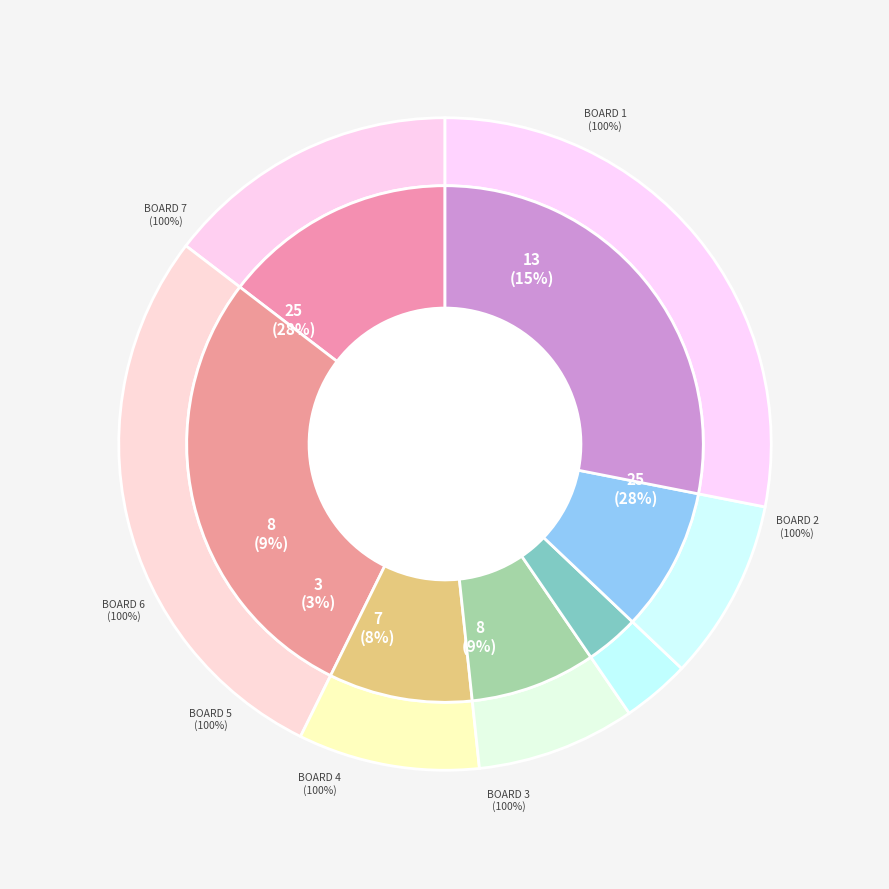

To the nearest percent, what percentage of the pie is Board 1?

15%